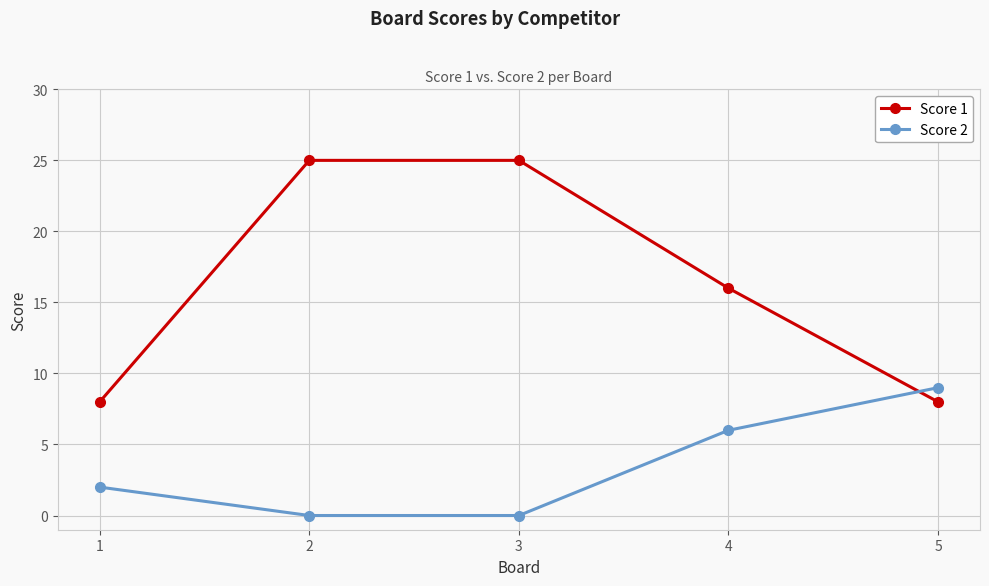

Is it true that Score 1 equals 39 at 3?

False